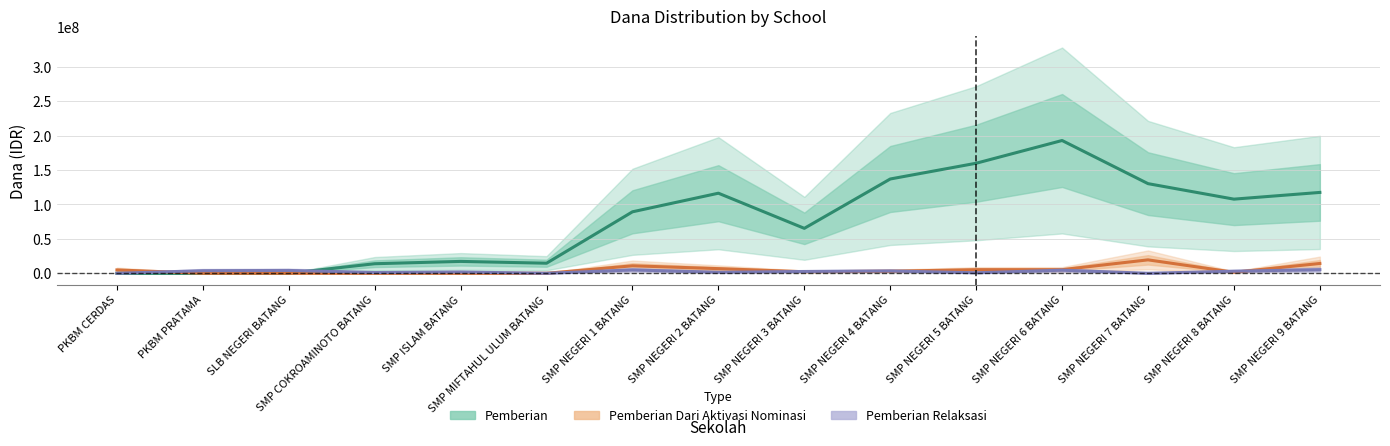

How many data points in Pemberian Dari Aktivasi Nominasi are above 3000000?

7